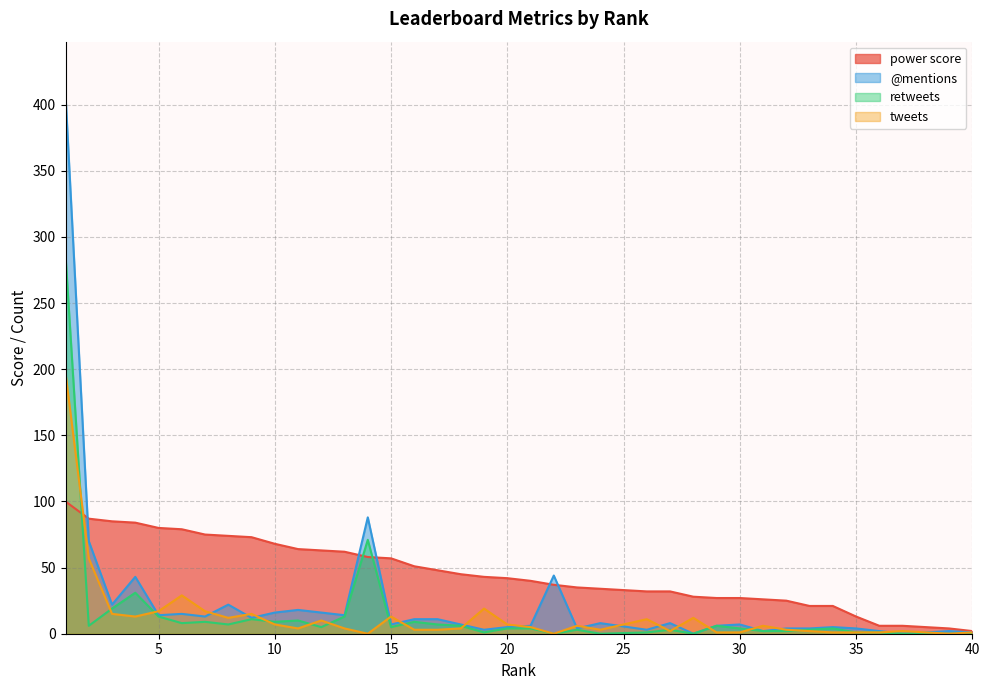

What is the spread (max minus min) of values at 21?

36